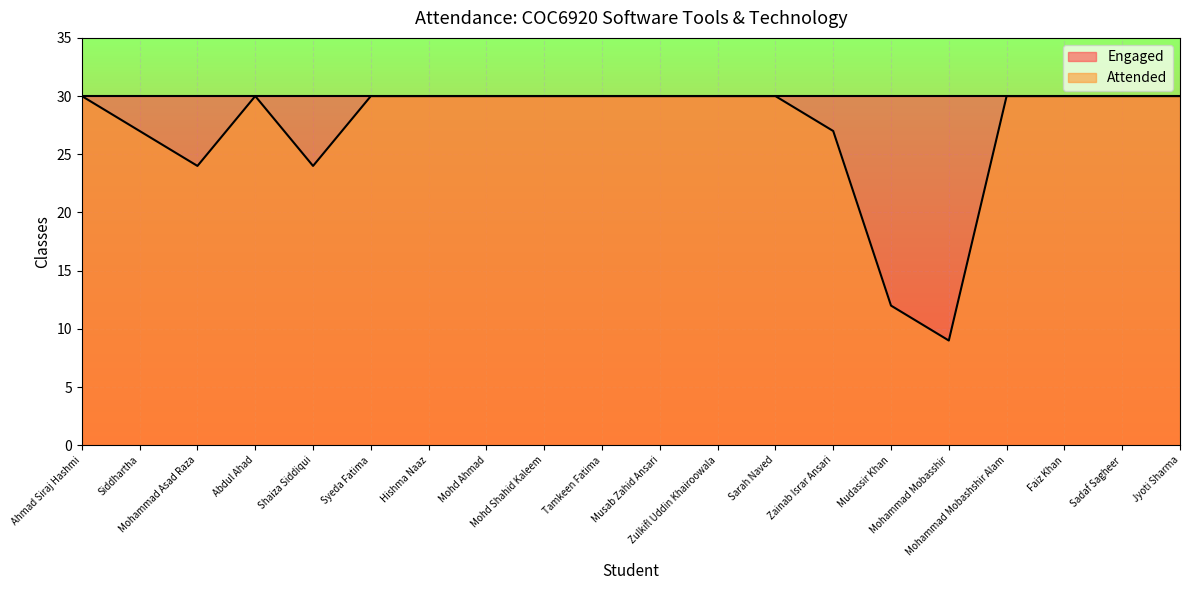

How many points are lower than both their immediate neighbors (excluding endpoints)?

3